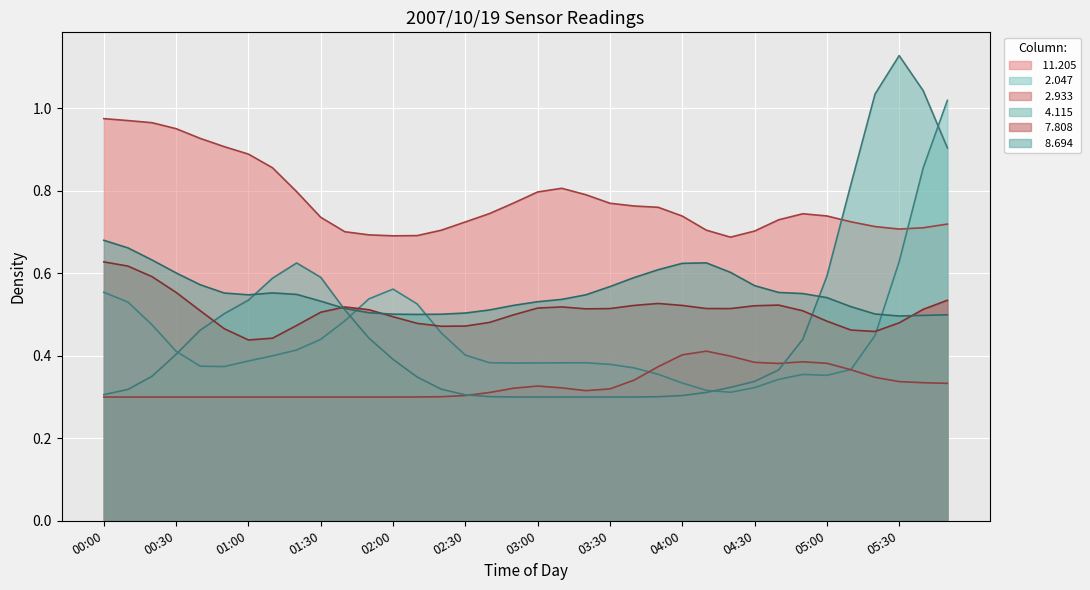

How many categories are shown in the chart?

36